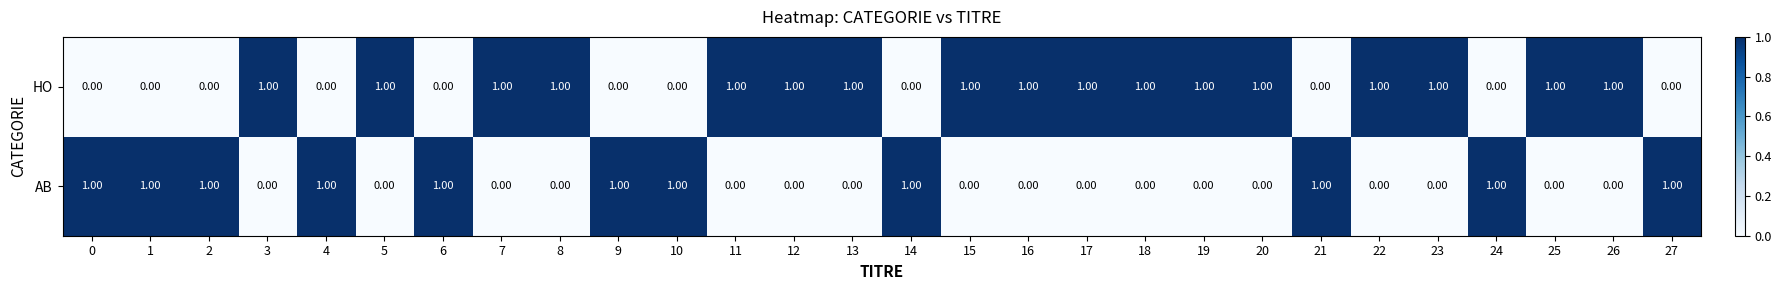

Which series has the largest total across all categories?

HO